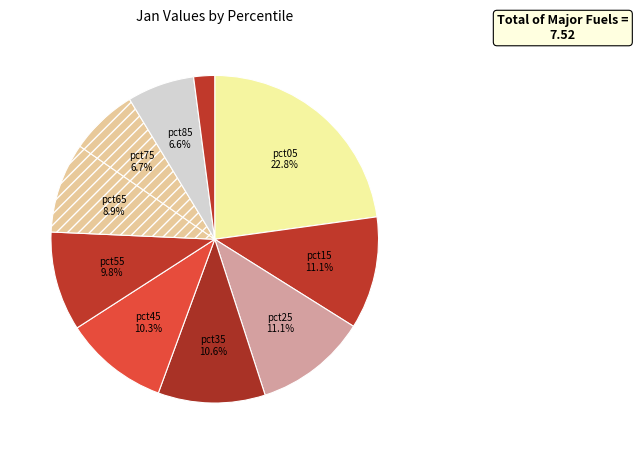

Count the number of slices in the pie.

10